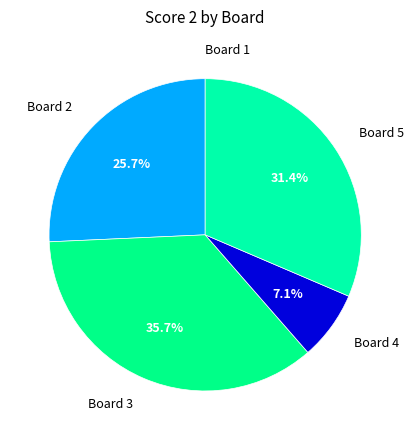

What is the ratio of the value at Board 5 to the value at Board 2?

1.2